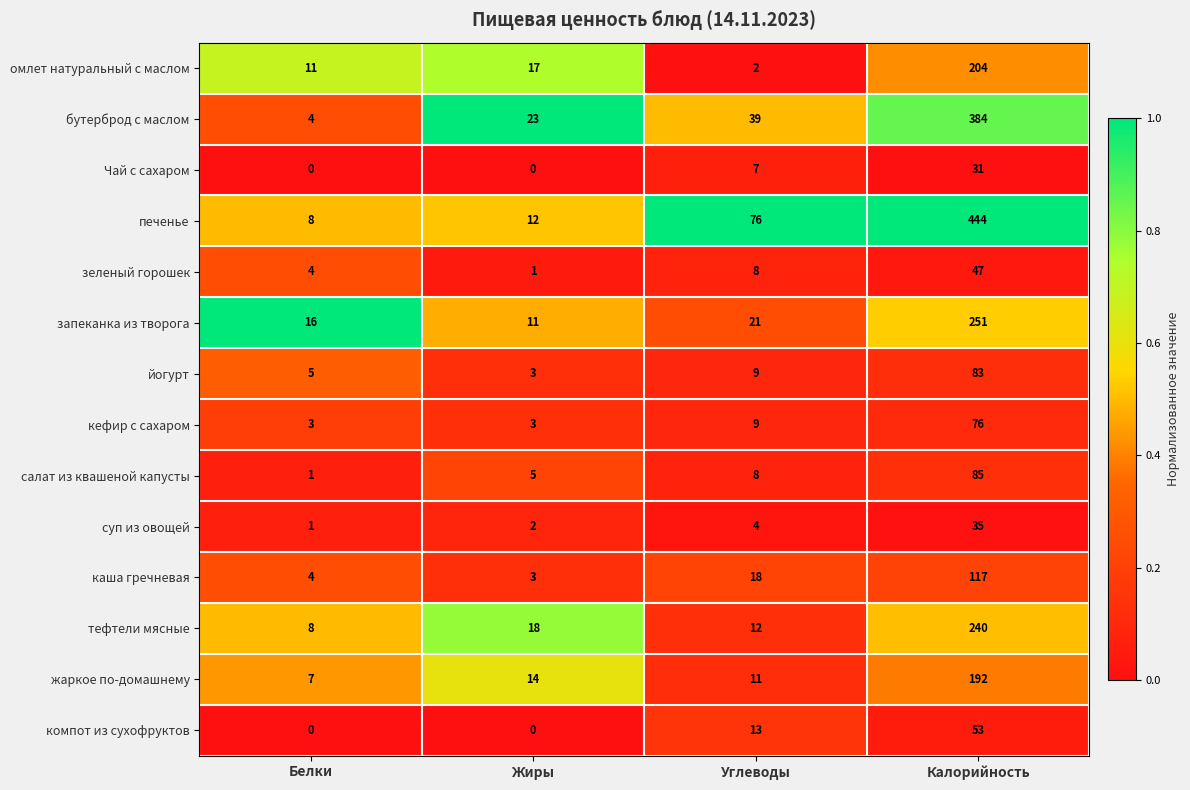

True or false: зеленый горошек has a value of 73 at Калорийность.

False